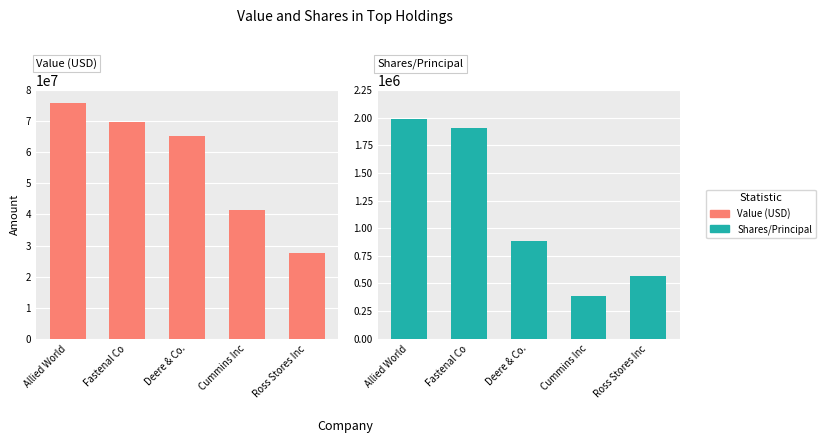

Reading left to right, extract all data points from this chart.

Value (USD): Allied World=75895000	Fastenal Co=69865000	Deere & Co.=65229000	Cummins Inc=41477000	Ross Stores Inc=27683000
Shares/Principal: Allied World=1988332	Fastenal Co=1908365	Deere & Co.=881471	Cummins Inc=381998	Ross Stores Inc=571135